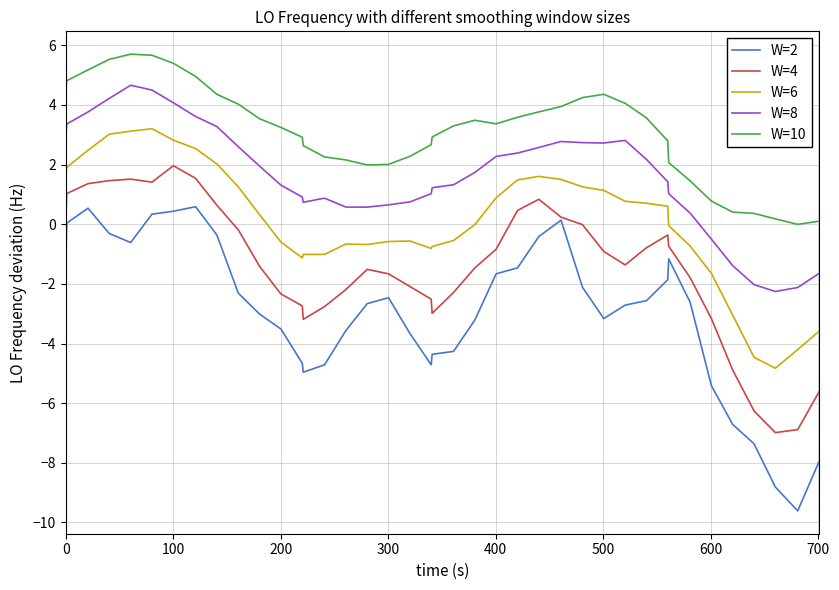

List the series in order of their overall mean, highest first.

W=10, W=8, W=6, W=4, W=2